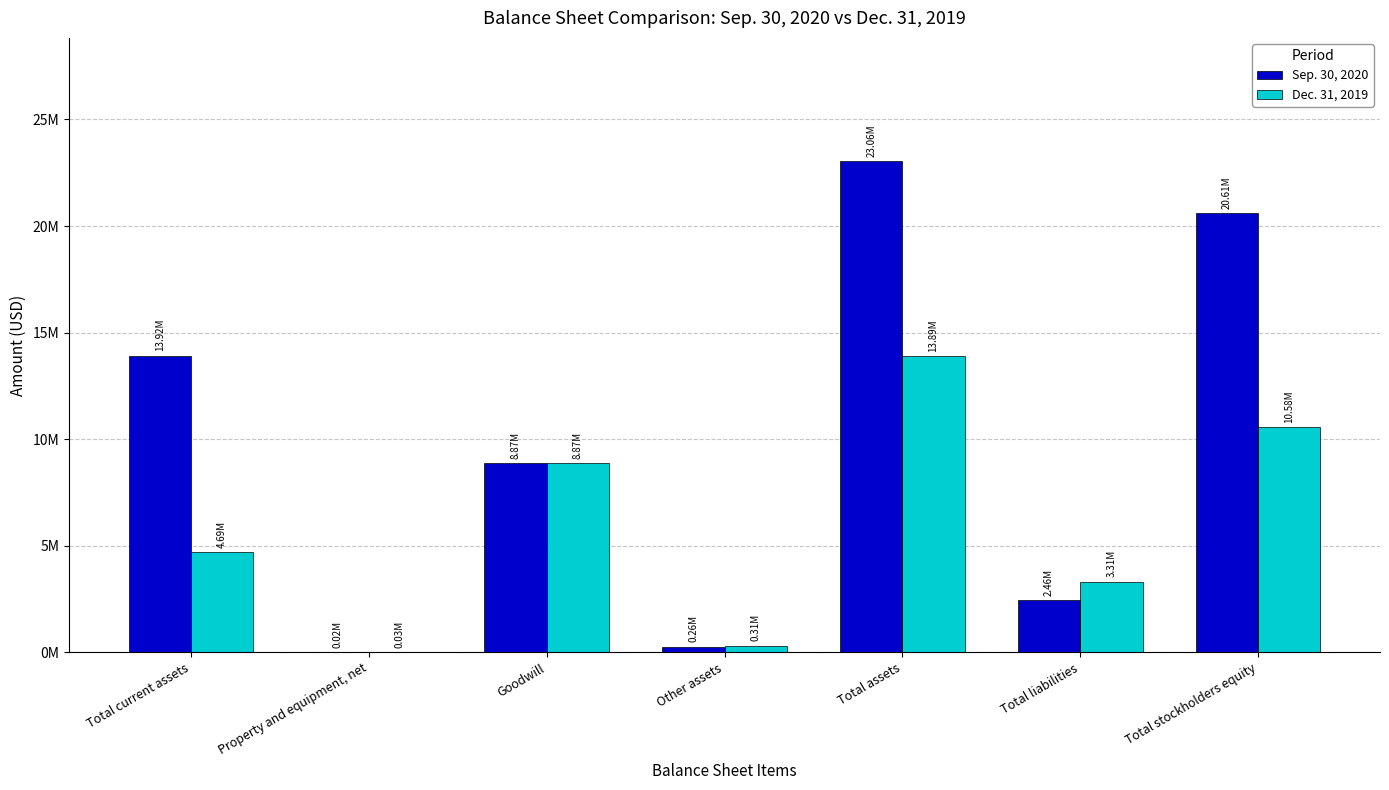

Which series has the largest total across all categories?

Sep. 30, 2020